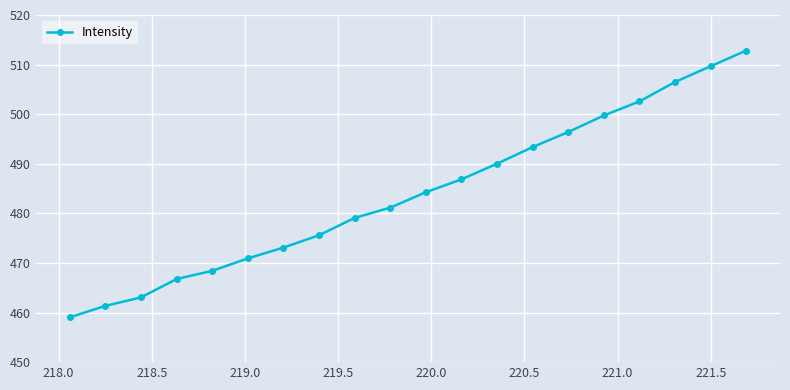

What is the value of the 19th point from the left?

509.7